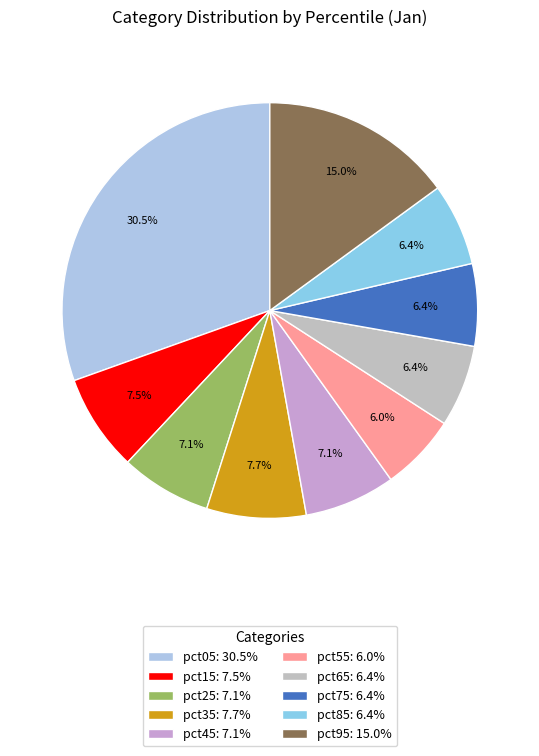

Do pct85 and pct25 together represent more than half of the pie?

No